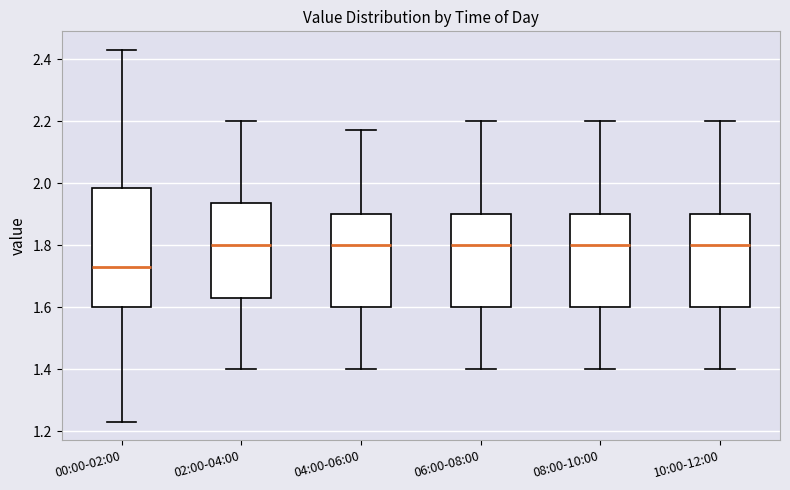

Comparing the boxes themselves (not the whiskers), which one is the tallest?

00:00-02:00